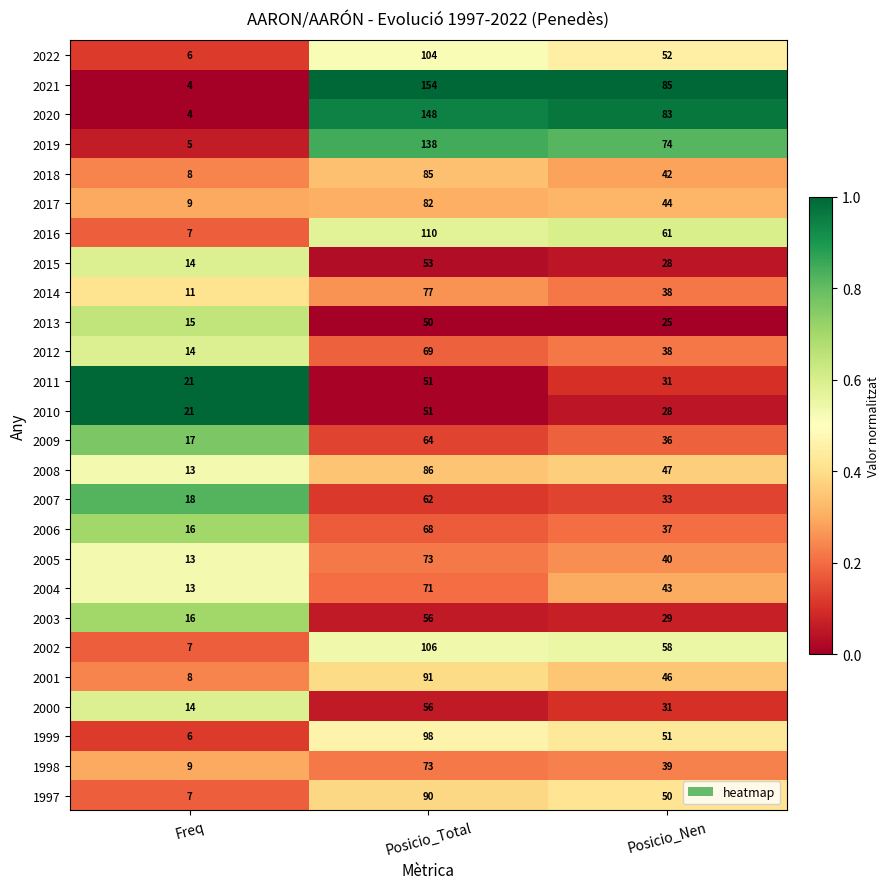

What is the difference between the 2000 values at Posicio_Total and Freq?

42